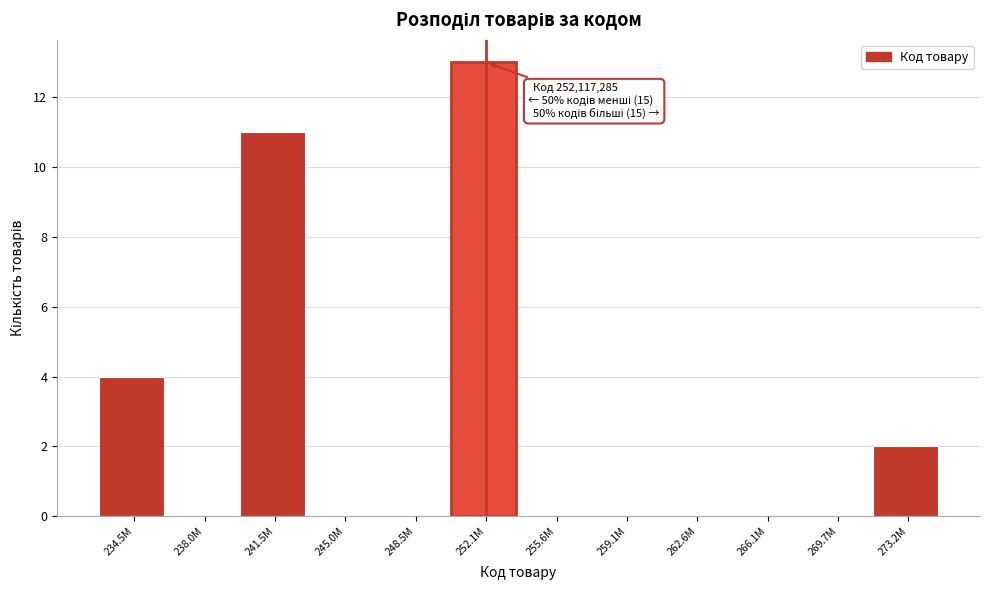

Reading right to left, transcribe all the data shown in this chart.

273.2M=2	269.7M=0	266.1M=0	262.6M=0	259.1M=0	255.6M=0	252.1M=13	248.5M=0	245.0M=0	241.5M=11	238.0M=0	234.5M=4